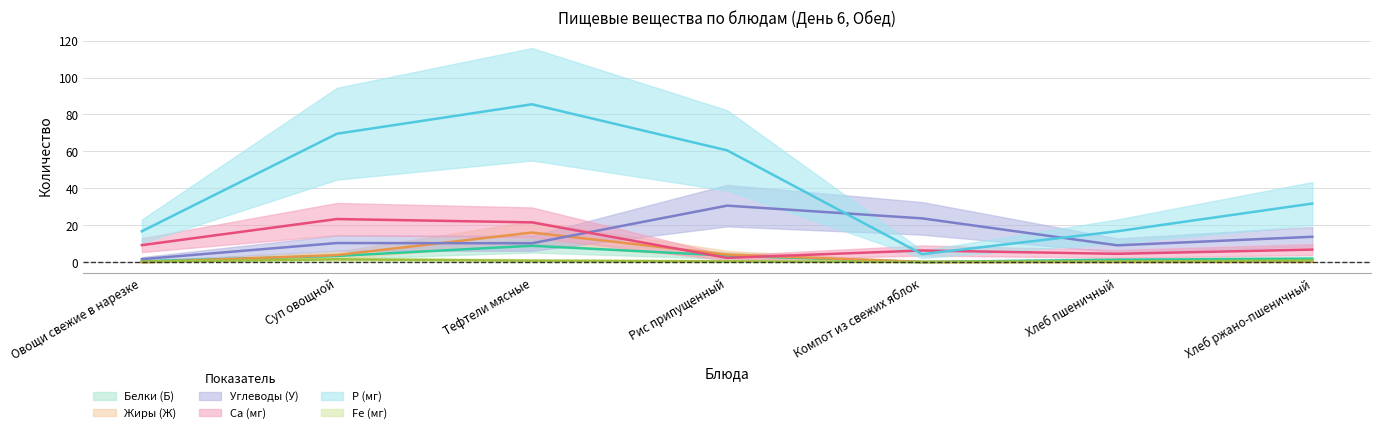

Between Суп овощной and Хлеб пшеничный, which series saw the biggest shift?

Р (мг)